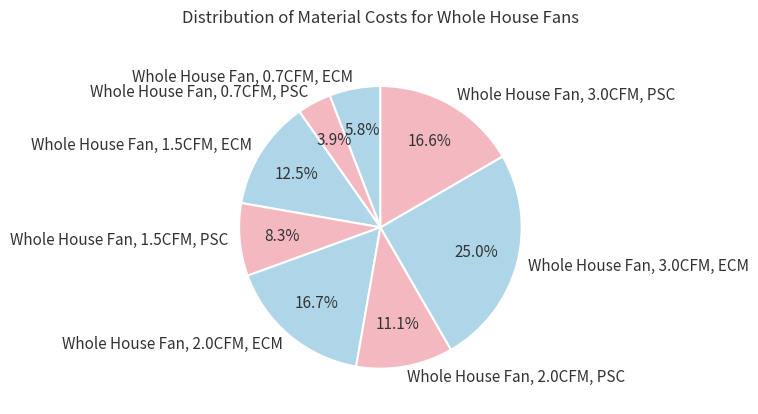

The Whole House Fan, 1.5CFM, ECM slice represents 23% of the pie. True or false?

False